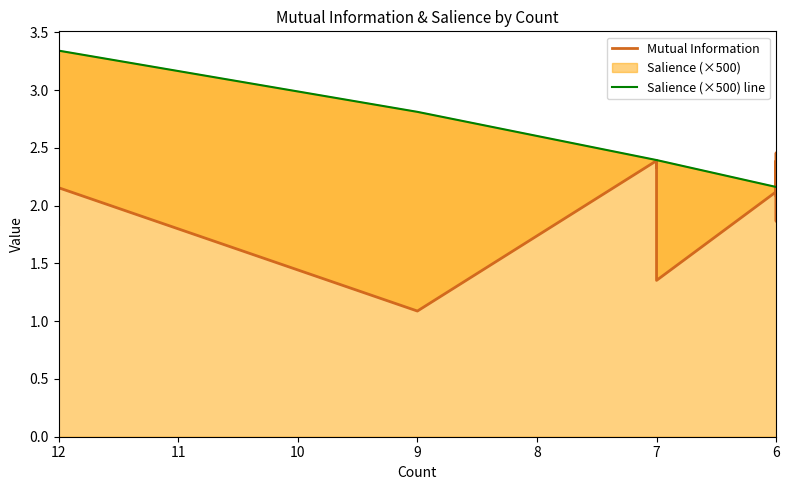

Is the value of Salience (×500) line at 9 greater than the value of Mutual Information at 7?

Yes